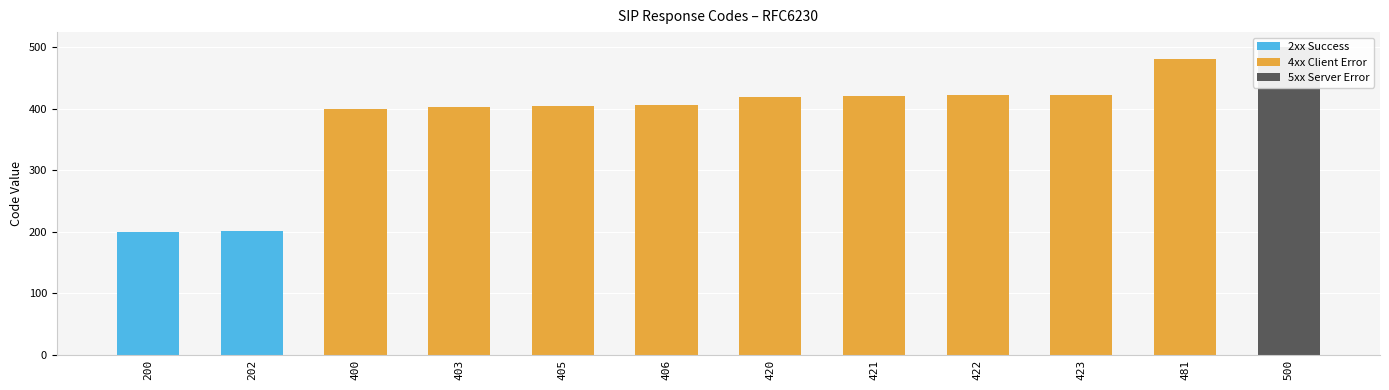

What is the greatest value displayed?

500